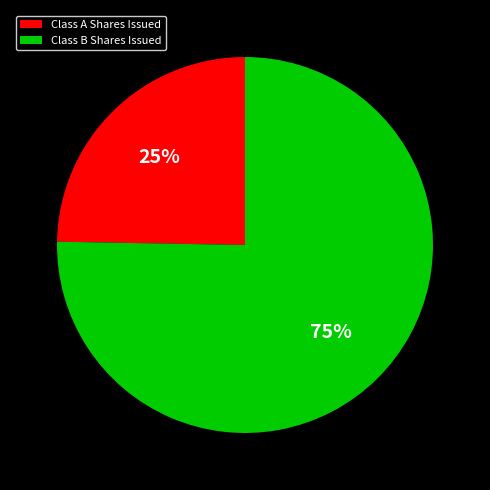

Do Class B Shares Issued and Class A Shares Issued together represent more than half of the pie?

Yes